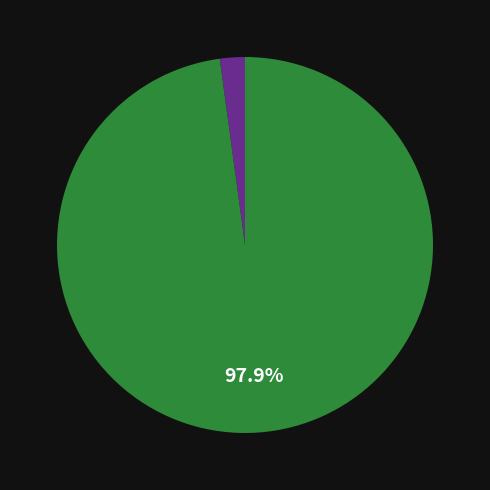

Is there a majority slice in this chart?

Yes